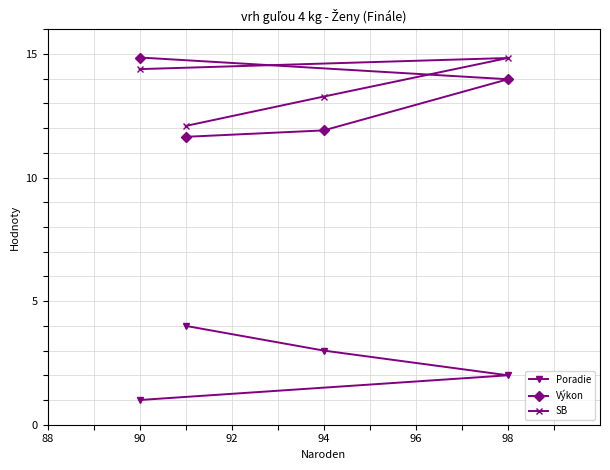

At which label is SB closest to 13?

94